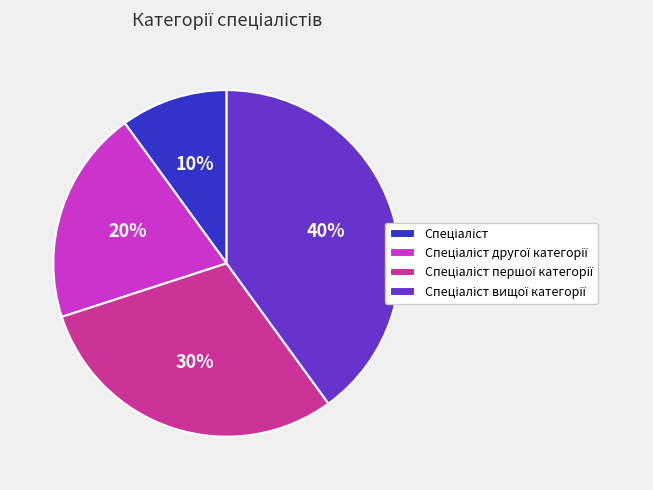

To the nearest percent, what is the difference between the largest and smallest slice percentages?

30%